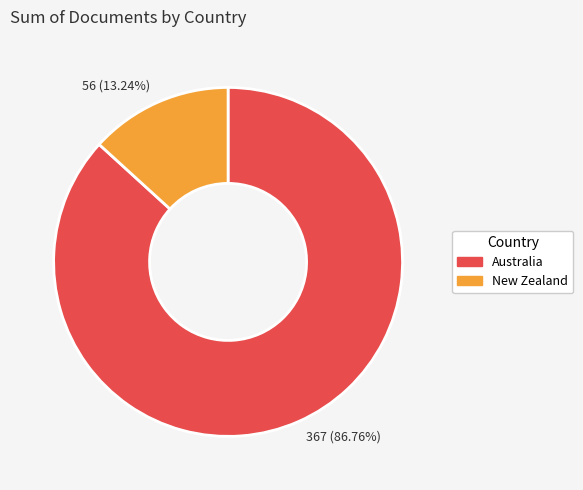

Which category has the biggest portion of the pie?

Australia